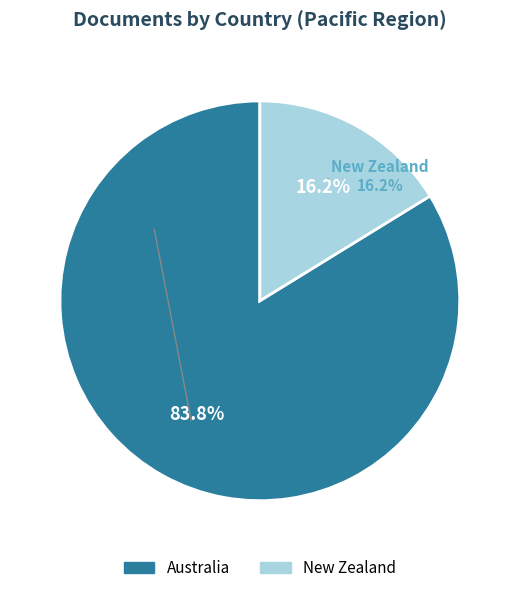

What is the change in value from Australia to New Zealand?

-175